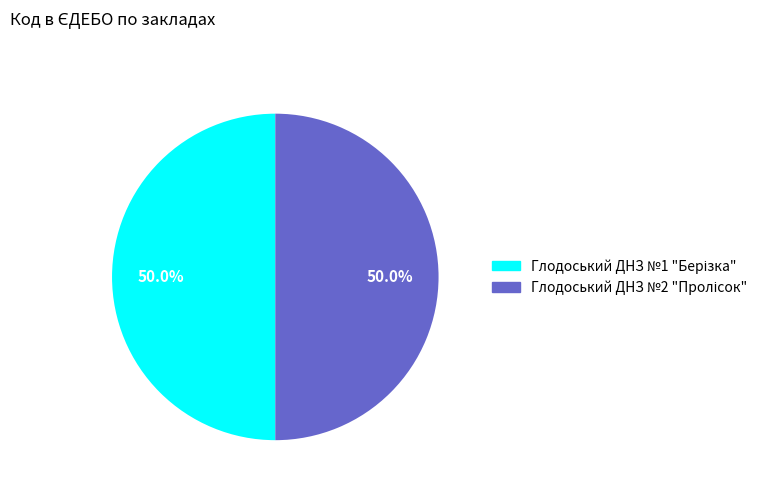

To the nearest percent, what percentage of the pie is Глодоський ДНЗ №2 "Пролісок"?

50%